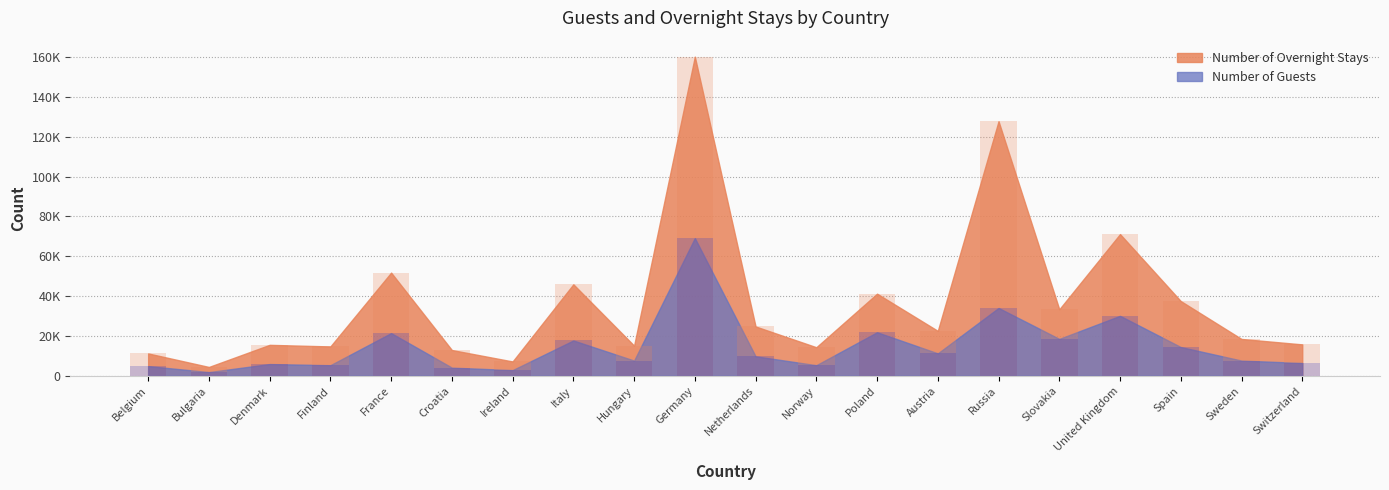

Reading left to right, extract all data points from this chart.

Number of Overnight Stays: 11233	4451	15544	14743	51792	12948	7206	45930	15146	160188	24772	14346	41219	22559	127784	33386	71131	37512	18497	15774
Number of Guests: 4880	1884	5916	5338	21444	4121	2871	17743	7651	69127	9797	5337	21870	11275	34071	18538	30118	14452	7654	6450